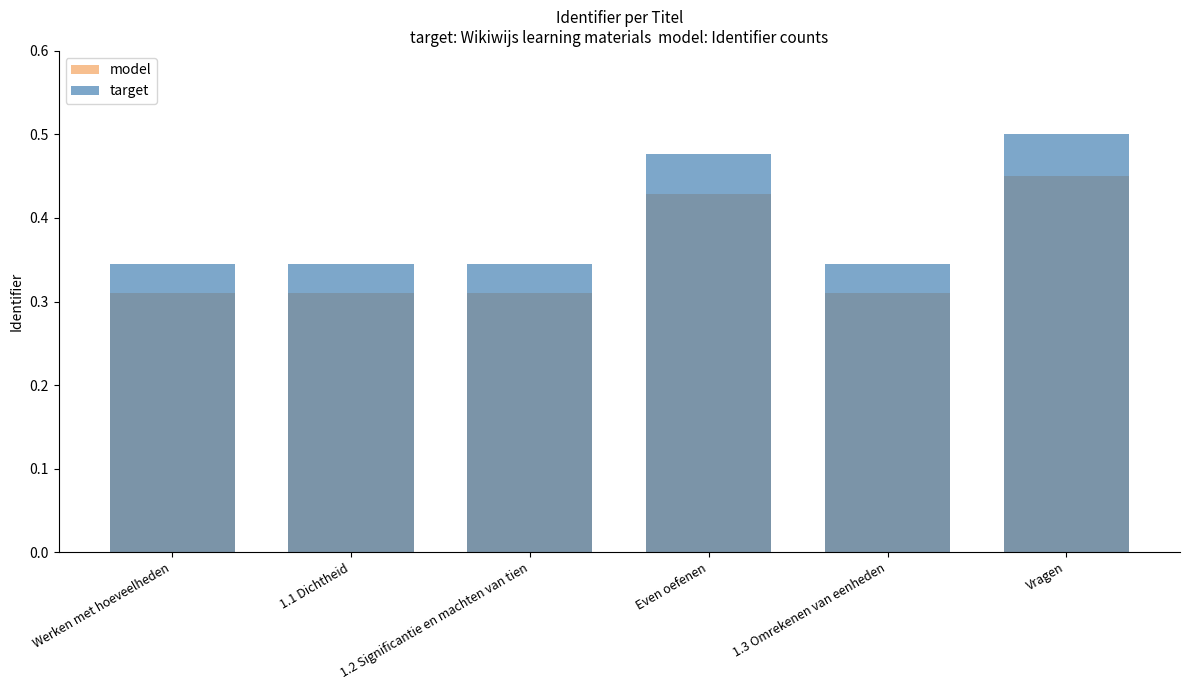

Which series has the largest total across all categories?

target